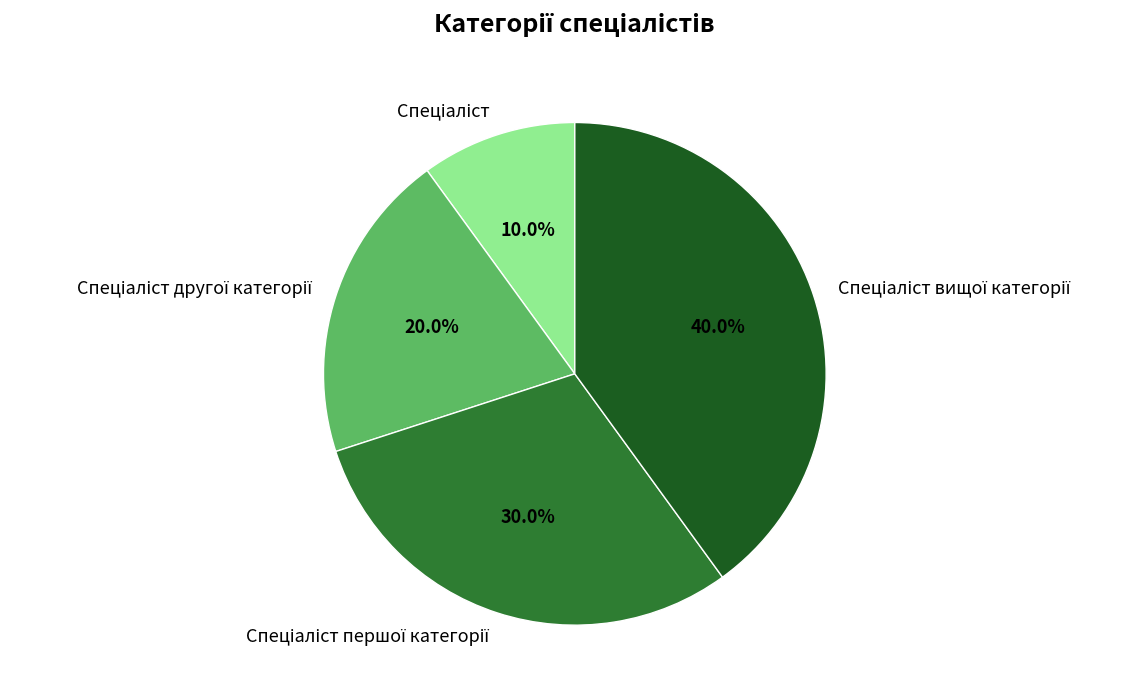

Does any single category account for the majority?

No